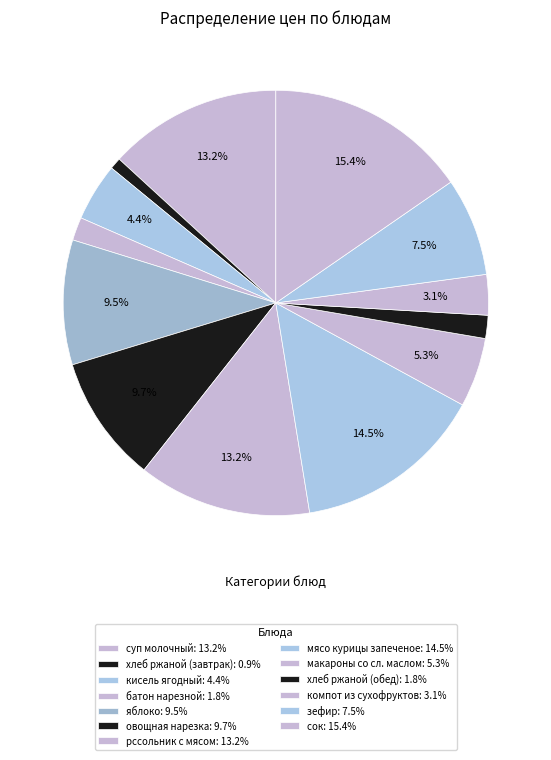

Count the number of slices in the pie.

13